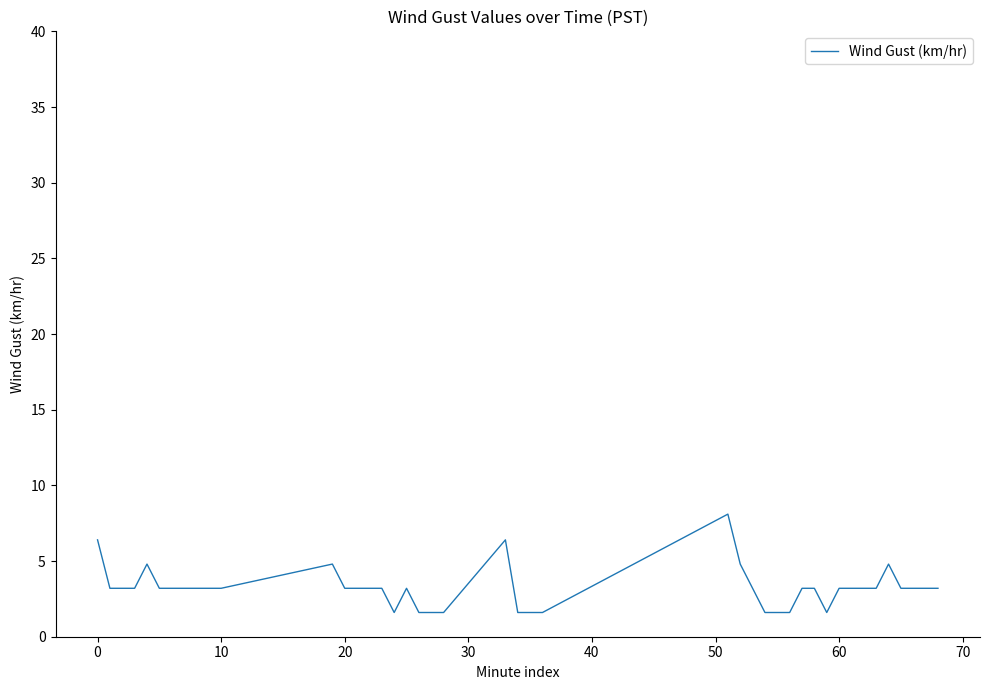

What is the smallest value displayed?

1.6